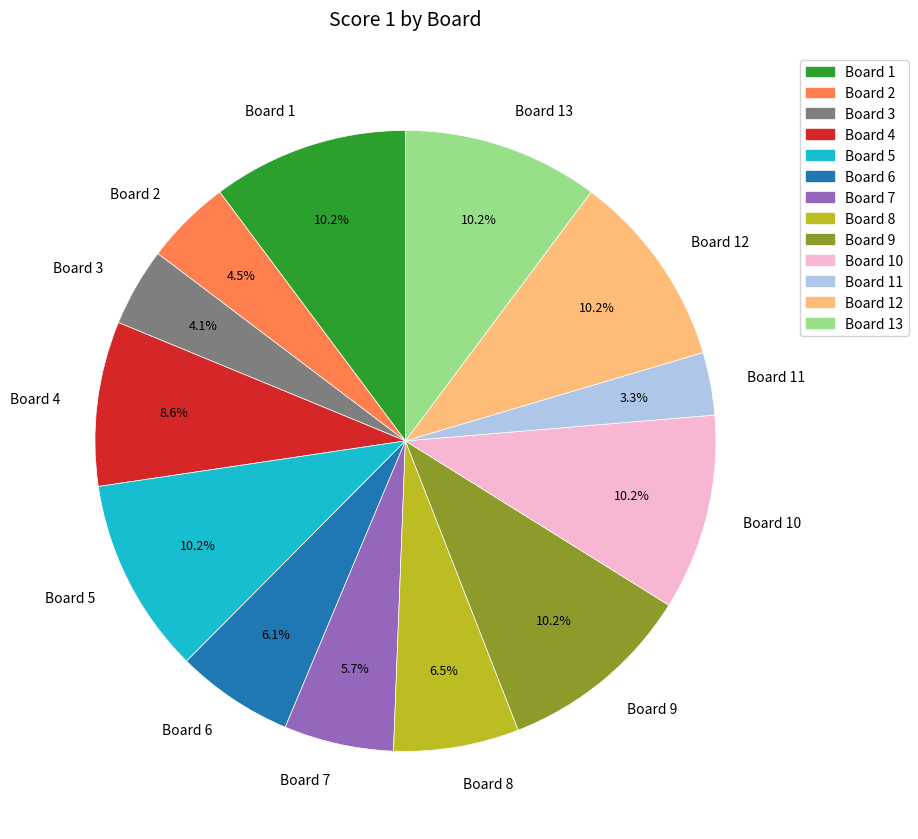

What is the ratio of the value at Board 5 to the value at Board 10?

1.0